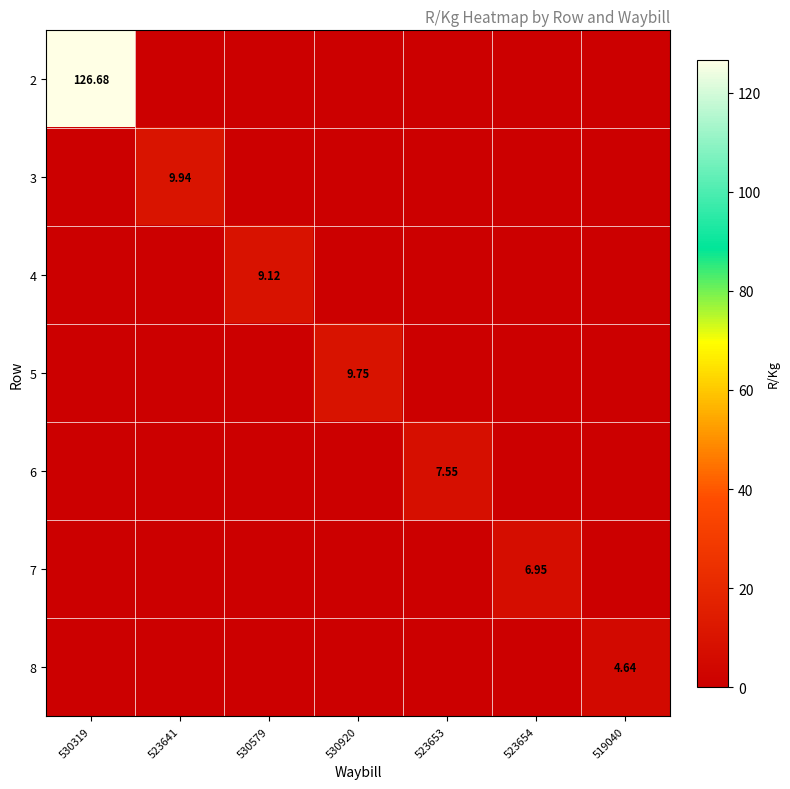

At which category does the chart reach its peak across all series?

530319